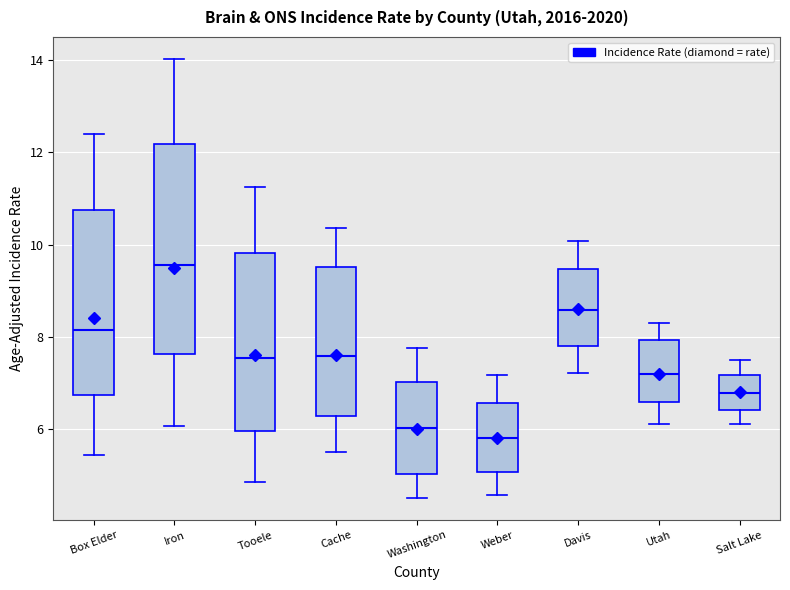

Where is the lower edge of the box for Cache on the y-axis? The values are not printed on the chart, so give them approximately, as read against the axis.

6.2